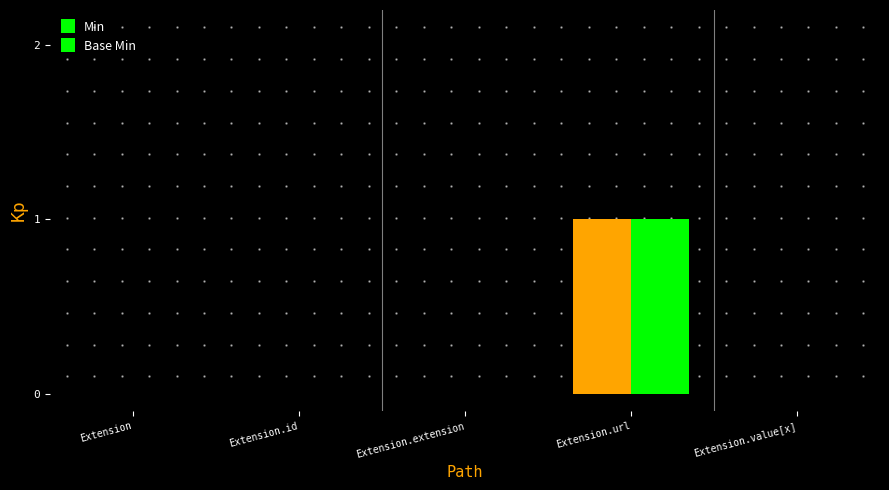

Between Extension.url and Extension, which is larger?

Extension.url